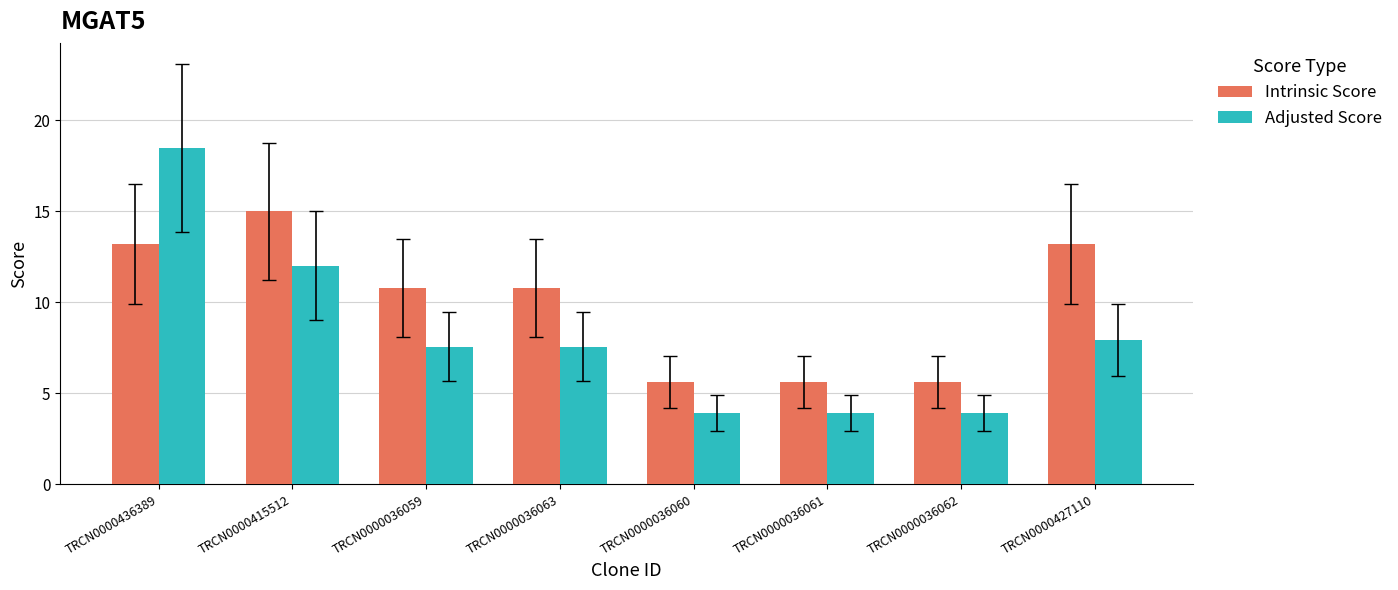

What is the difference between the second highest and second lowest values in the Adjusted Score series?

8.1